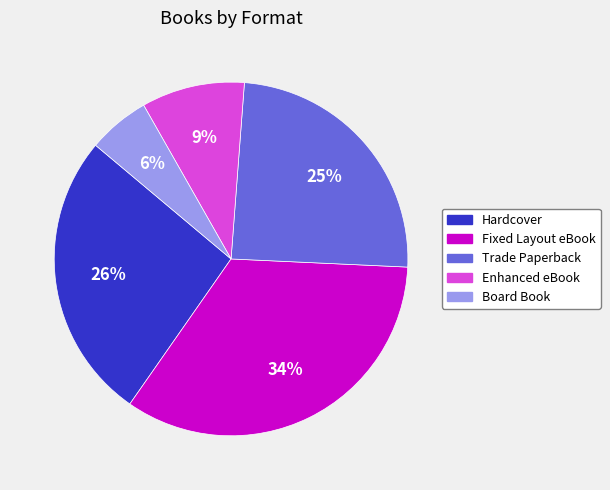

How many segments does this pie chart have?

5